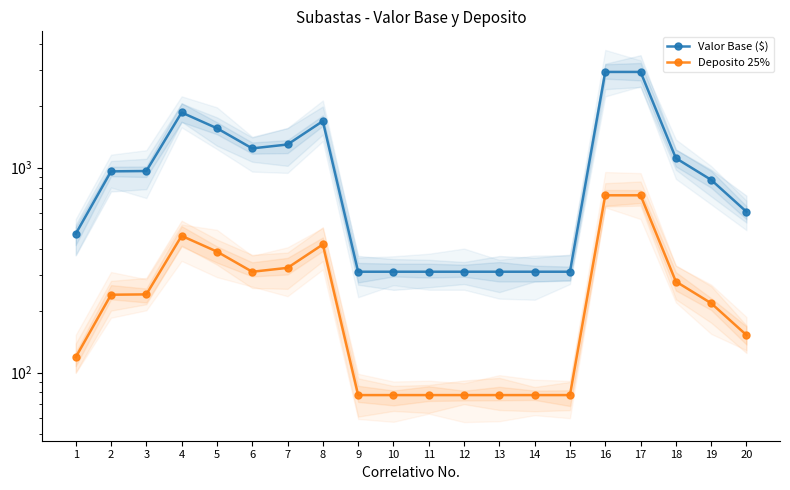

At 17, list the series in order from largest to smallest.

Valor Base ($), Deposito 25%